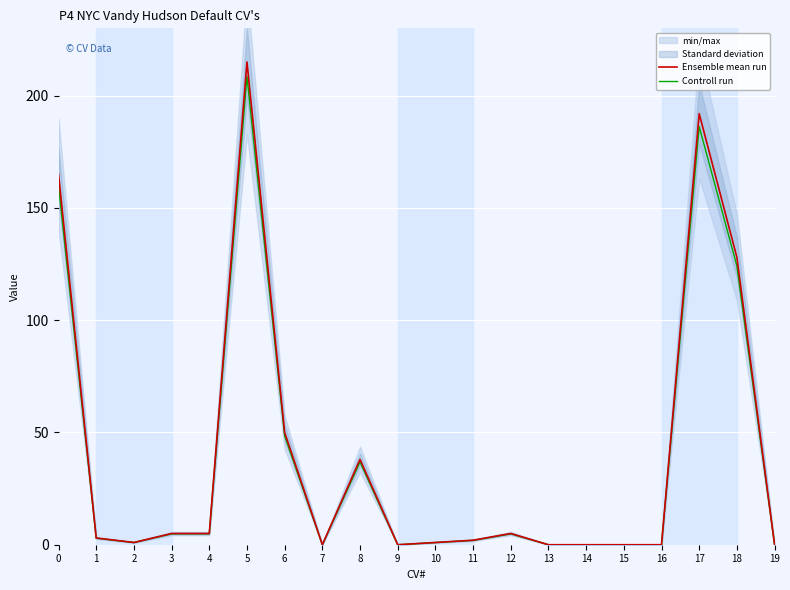

What is the greatest value displayed?

215.0